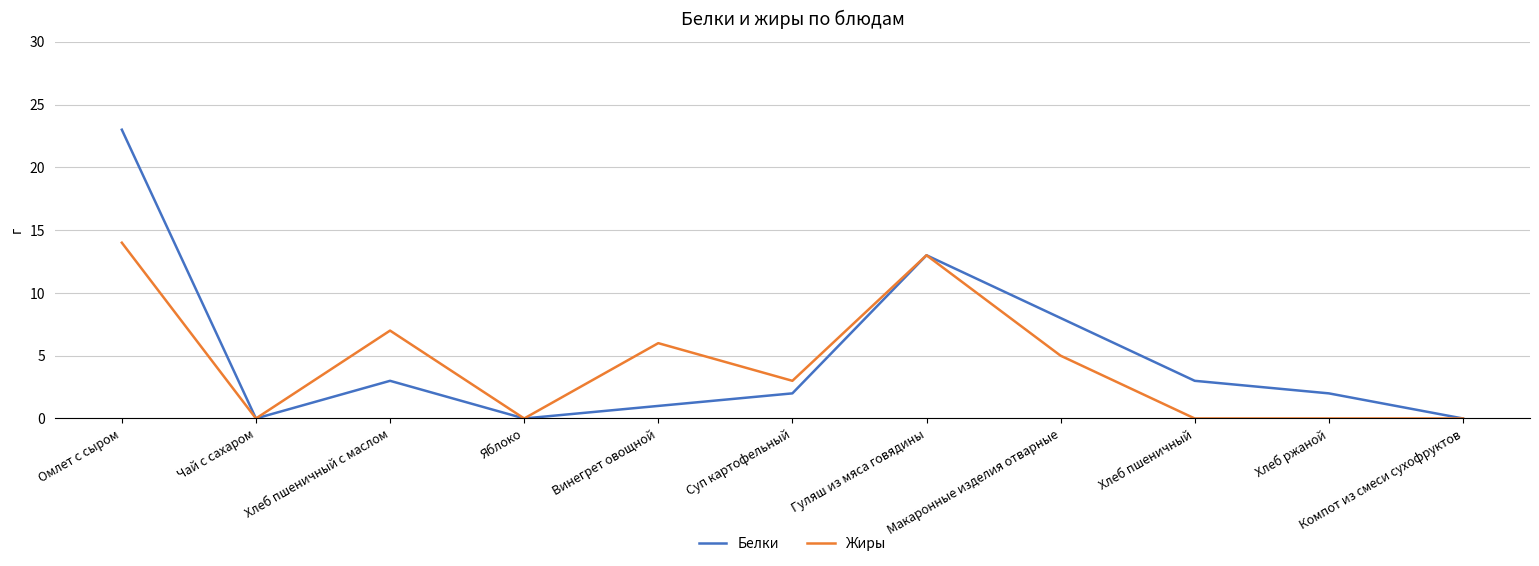

Reading left to right, list all the values displayed in this chart.

Белки: Омлет с сыром=23	Чай с сахаром=0	Хлеб пшеничный с маслом=3	Яблоко=0	Винегрет овощной=1	Суп картофельный=2	Гуляш из мяса говядины=13	Макаронные изделия отварные=8	Хлеб пшеничный=3	Хлеб ржаной=2	Компот из смеси сухофруктов=0
Жиры: Омлет с сыром=14	Чай с сахаром=0	Хлеб пшеничный с маслом=7	Яблоко=0	Винегрет овощной=6	Суп картофельный=3	Гуляш из мяса говядины=13	Макаронные изделия отварные=5	Хлеб пшеничный=0	Хлеб ржаной=0	Компот из смеси сухофруктов=0